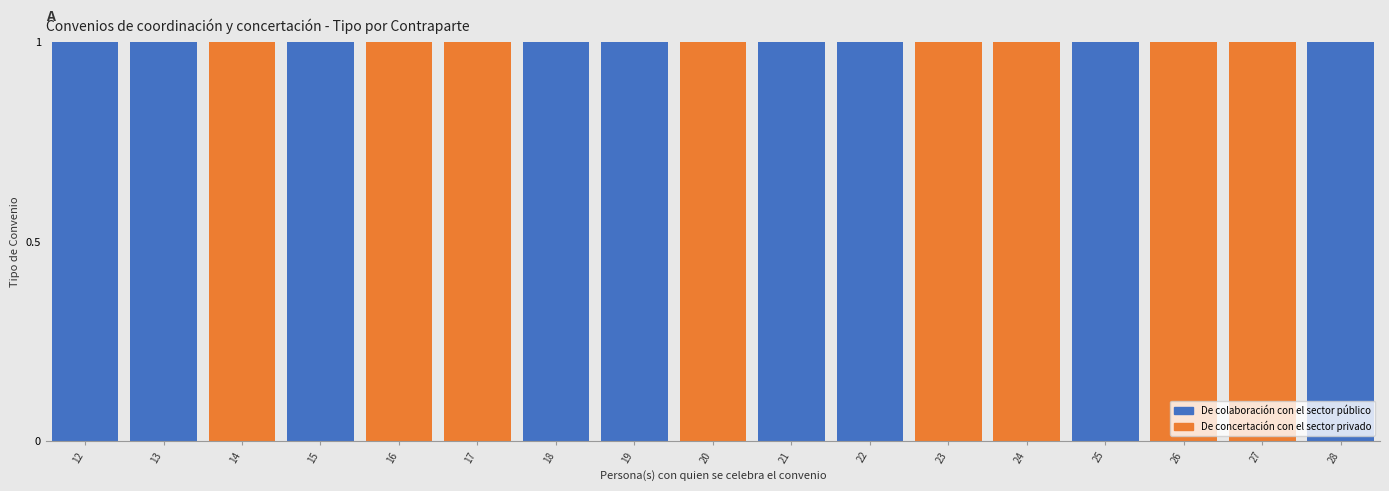

The De colaboración con el sector público series shows 0 at 28. True or false?

False